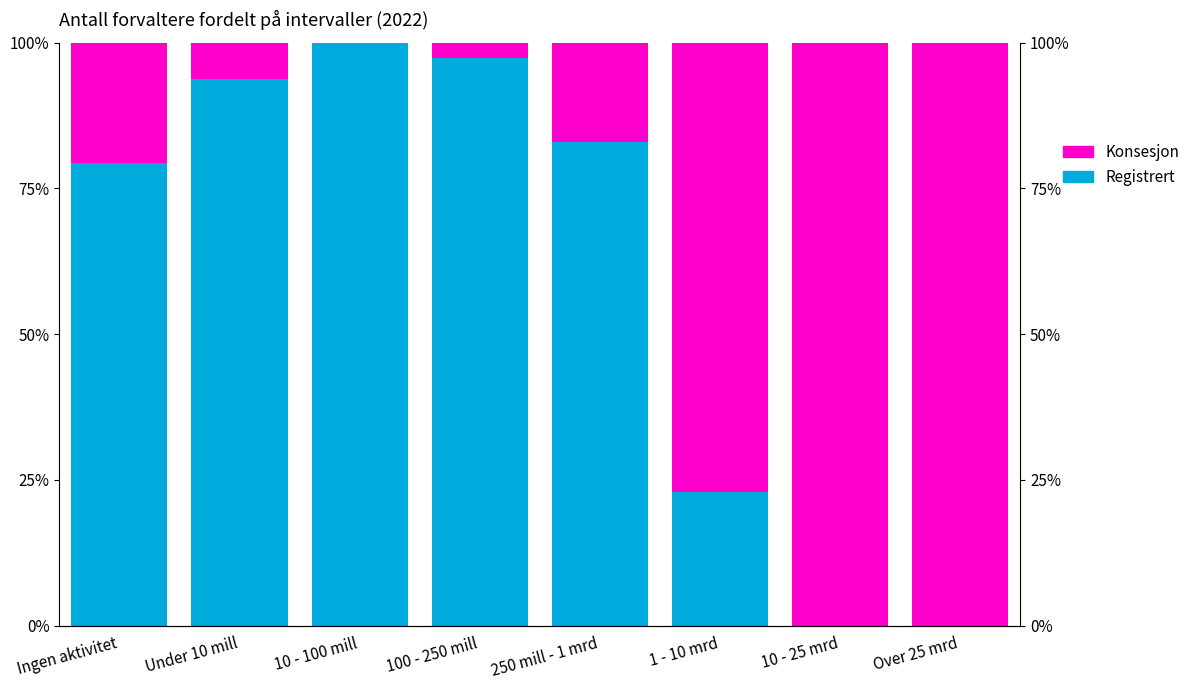

The Registrert series shows 166.4 at Under 10 mill. True or false?

False